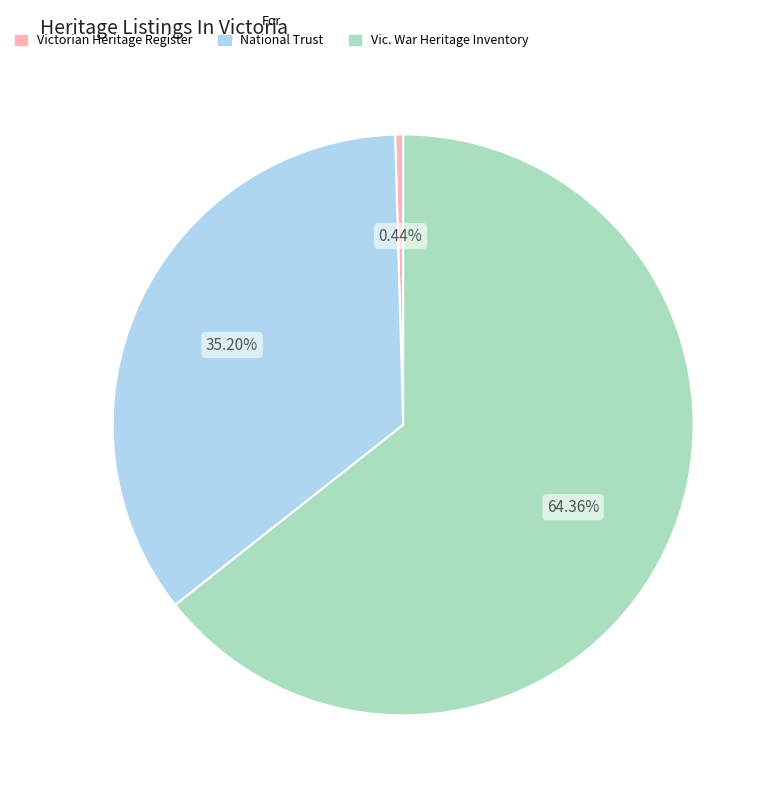

To the nearest percent, what is the average slice percentage?

33%